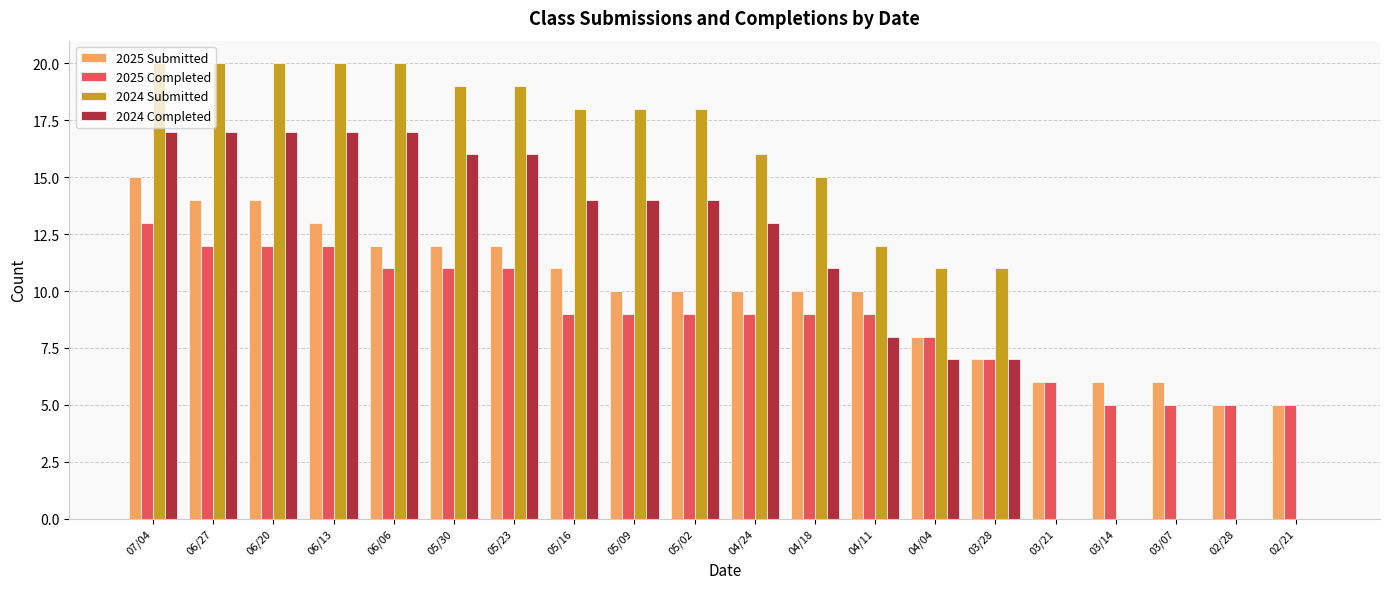

Reading right to left, what are all the values shown in this chart?

2025 Submitted: 5	5	6	6	6	7	8	10	10	10	10	10	11	12	12	12	13	14	14	15
2025 Completed: 5	5	5	5	6	7	8	9	9	9	9	9	9	11	11	11	12	12	12	13
2024 Submitted: 0	0	0	0	0	11	11	12	15	16	18	18	18	19	19	20	20	20	20	20
2024 Completed: 0	0	0	0	0	7	7	8	11	13	14	14	14	16	16	17	17	17	17	17